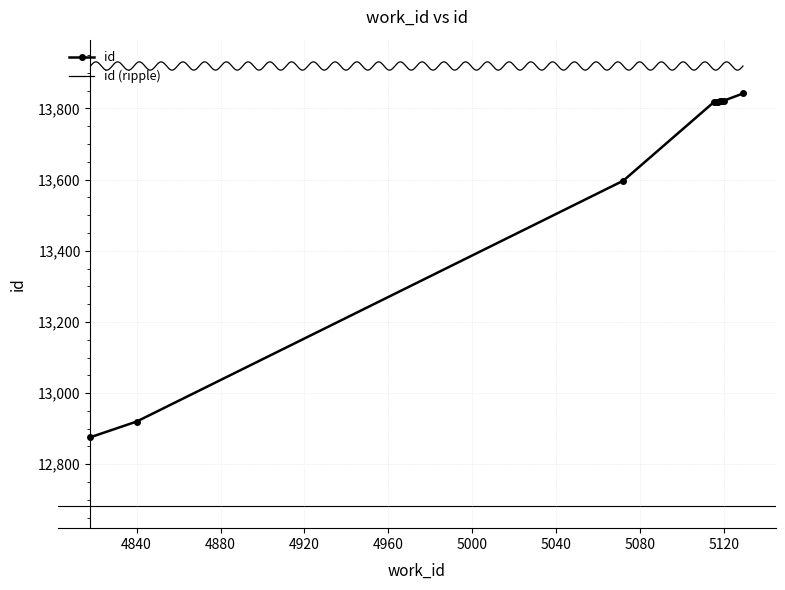

Is it true that the value at 5120 is 19145?

False